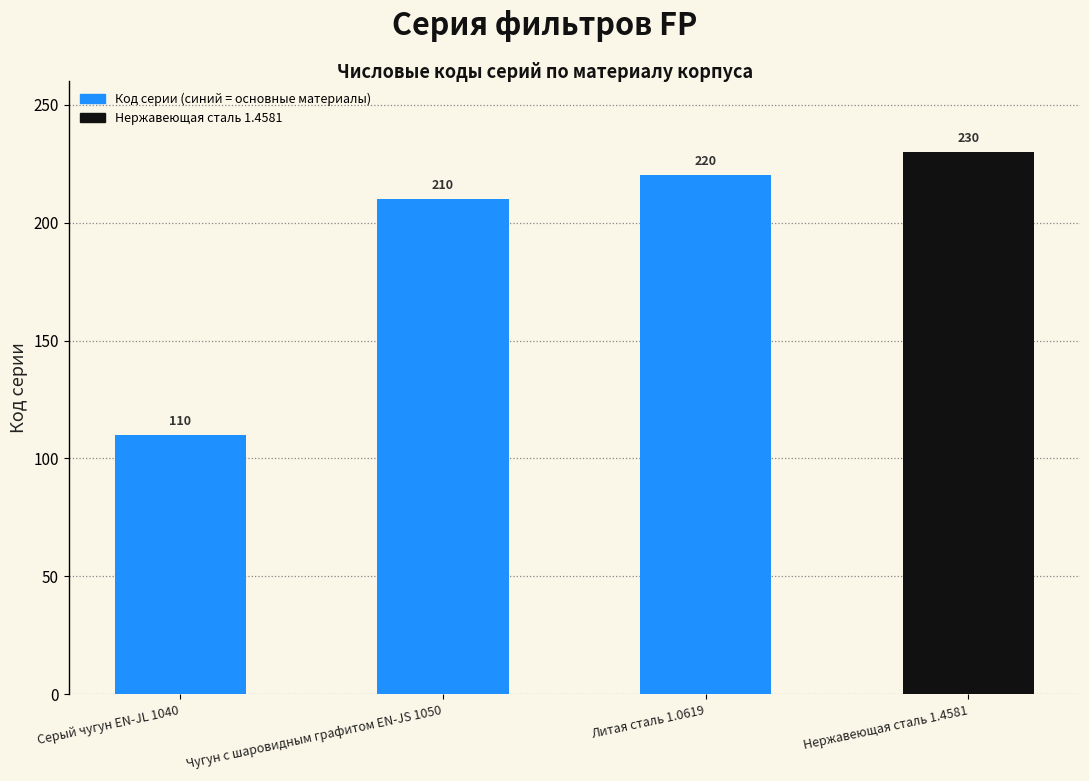

What is the label of the 3rd bar from the right?

Чугун с шаровидным графитом EN-JS 1050